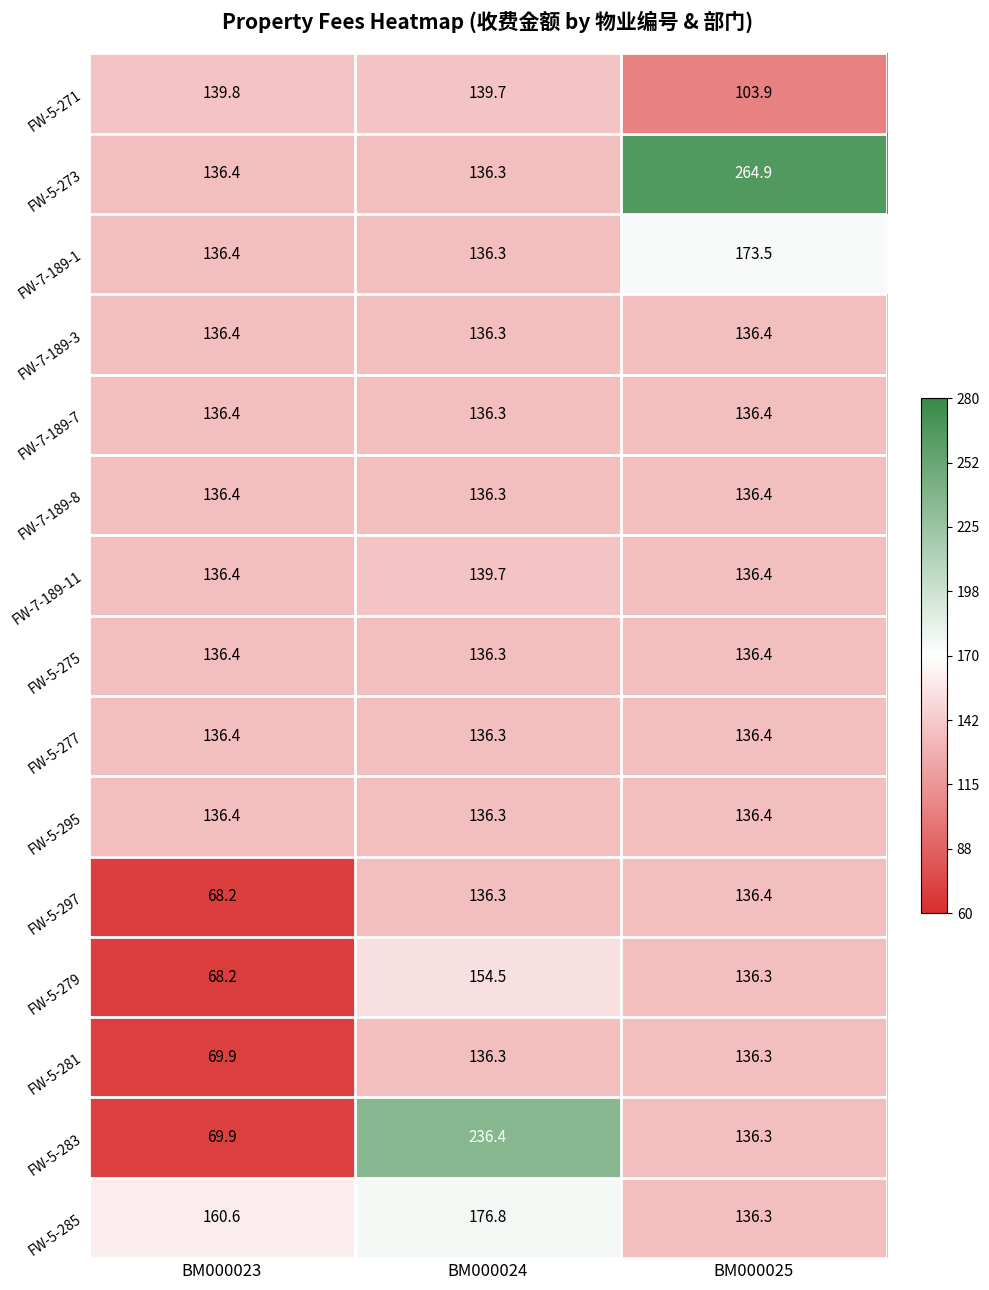

List the labels in order of FW-5-283 value, smallest first.

BM000023, BM000025, BM000024